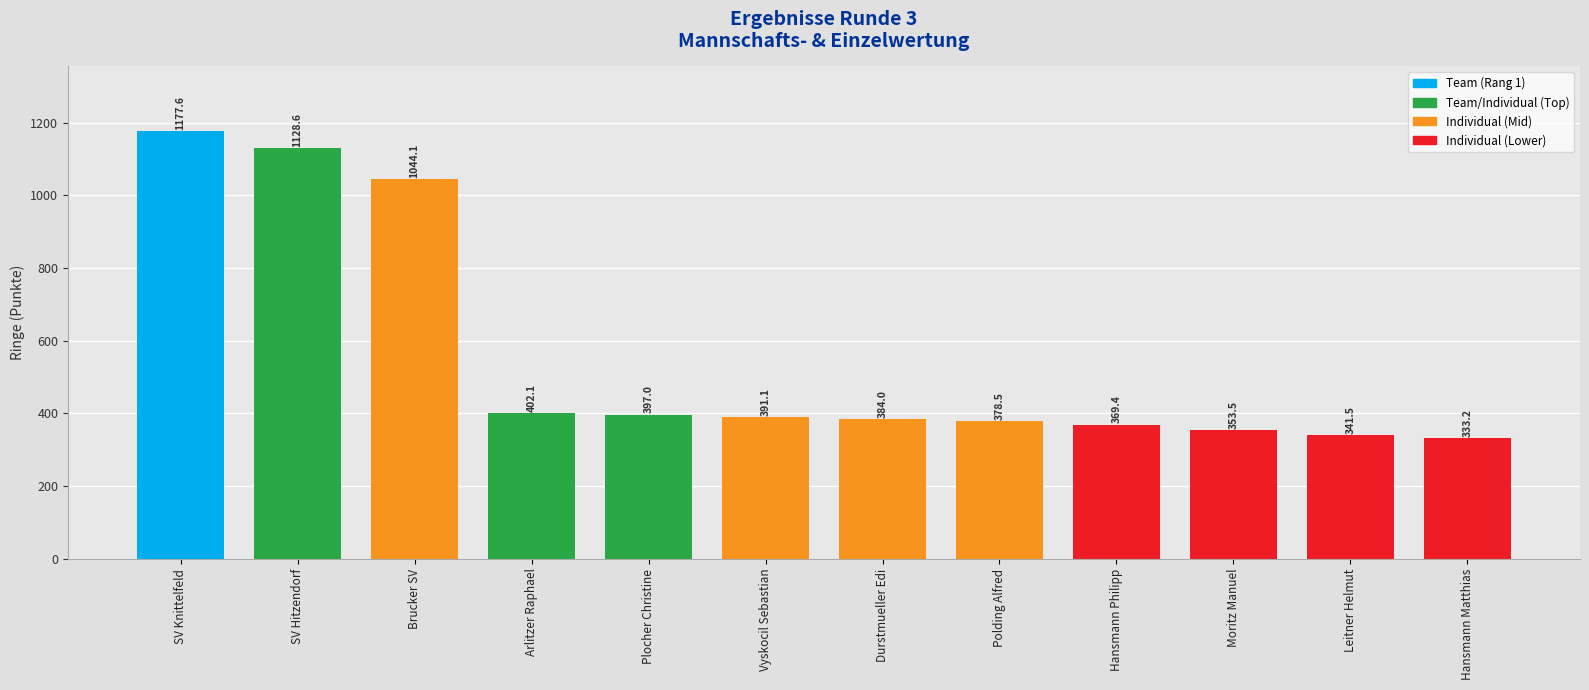

Is it true that the value at Polding Alfred is 255.5?

False